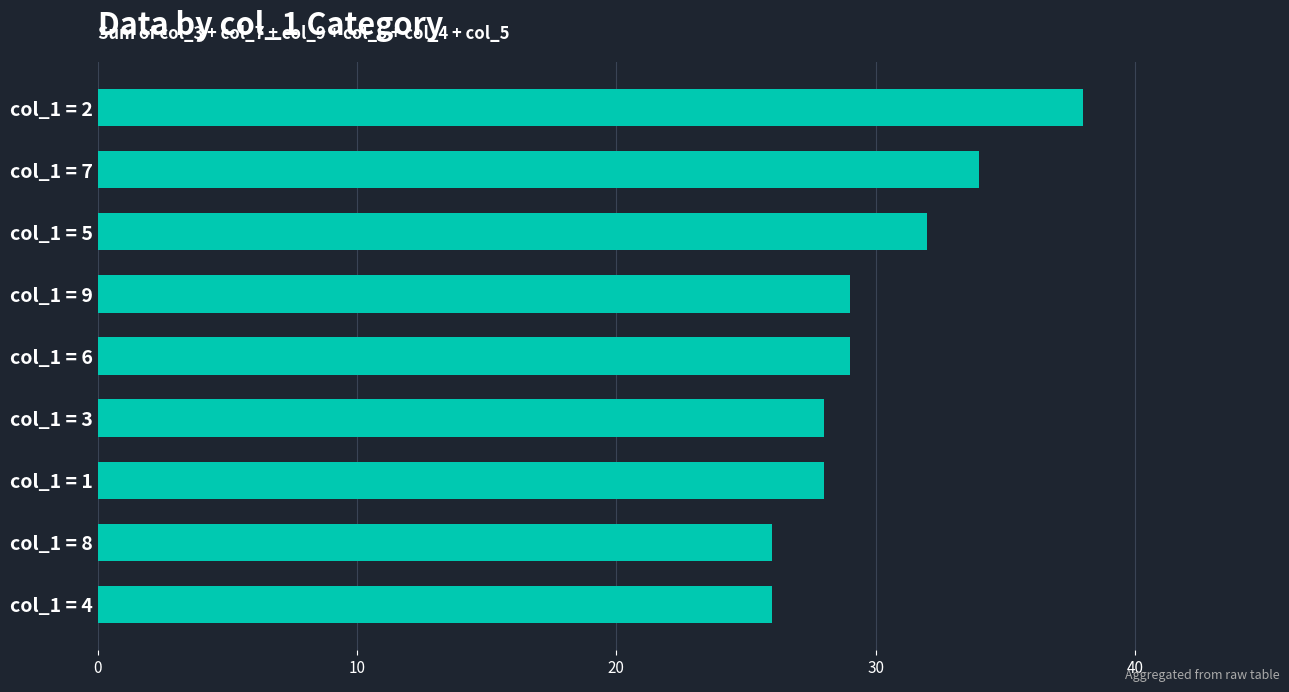

What is the greatest value displayed?

38